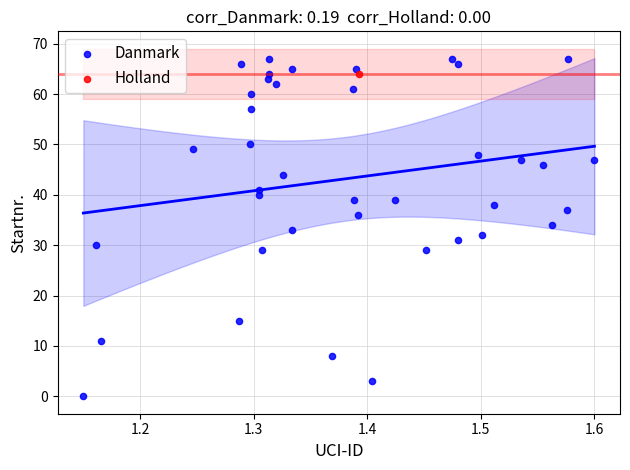

What are all the series names shown in the legend?

Danmark, Holland